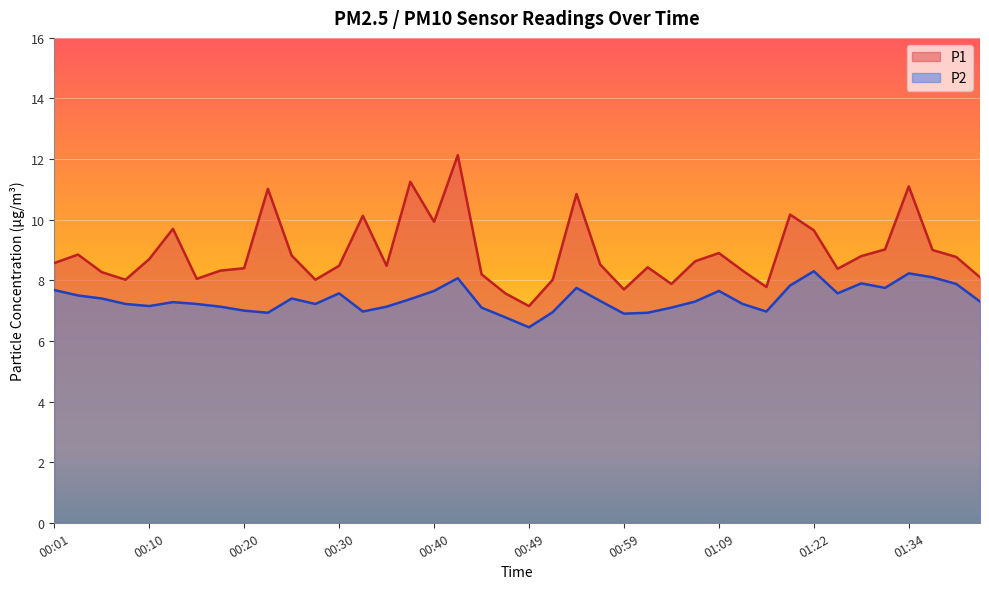

How many lines are shown in the chart?

2